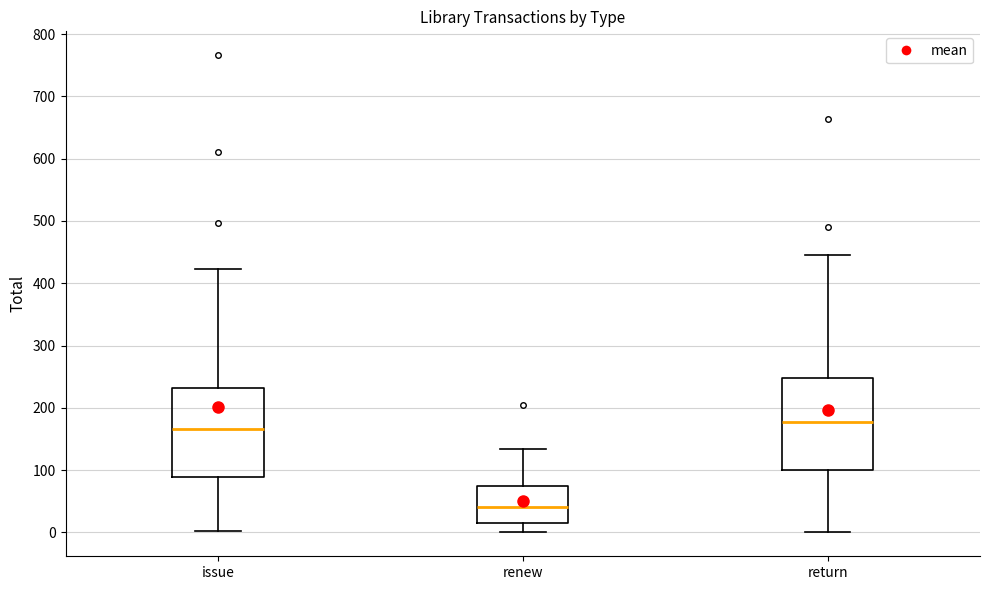

Reading left to right, read every box against the y-axis: the position of its median line, the range the box covers, and the ends of its whiskers. The values are not printed on the chart, so give them approximately, as read against the axis.

issue: median 170, box 90 to 230, whiskers 0 to 420
renew: median 40, box 20 to 80, whiskers 0 to 130
return: median 180, box 100 to 250, whiskers 0 to 450